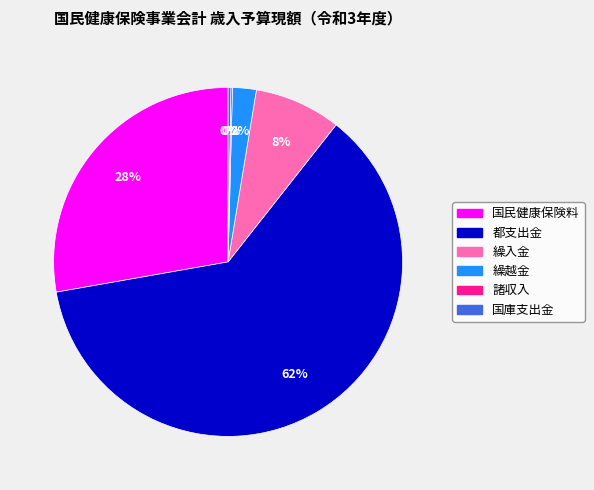

To the nearest percent, what is the average slice percentage?

17%